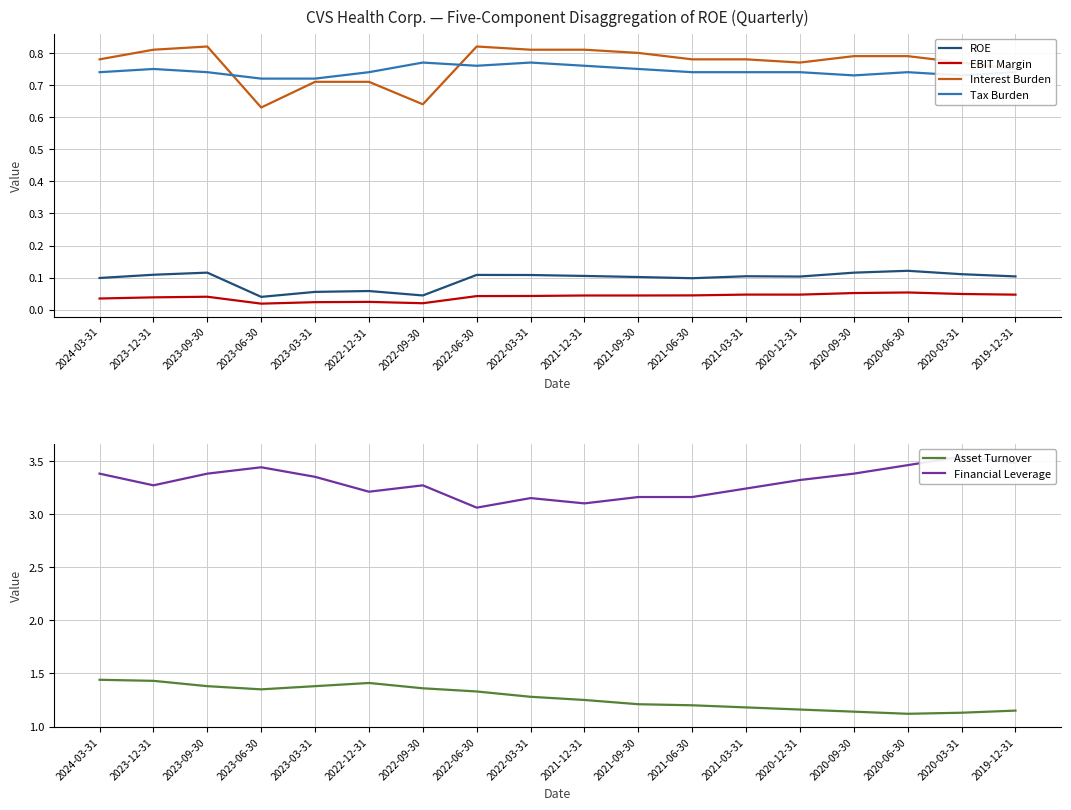

What is the highest value of the ROE series?

0.1